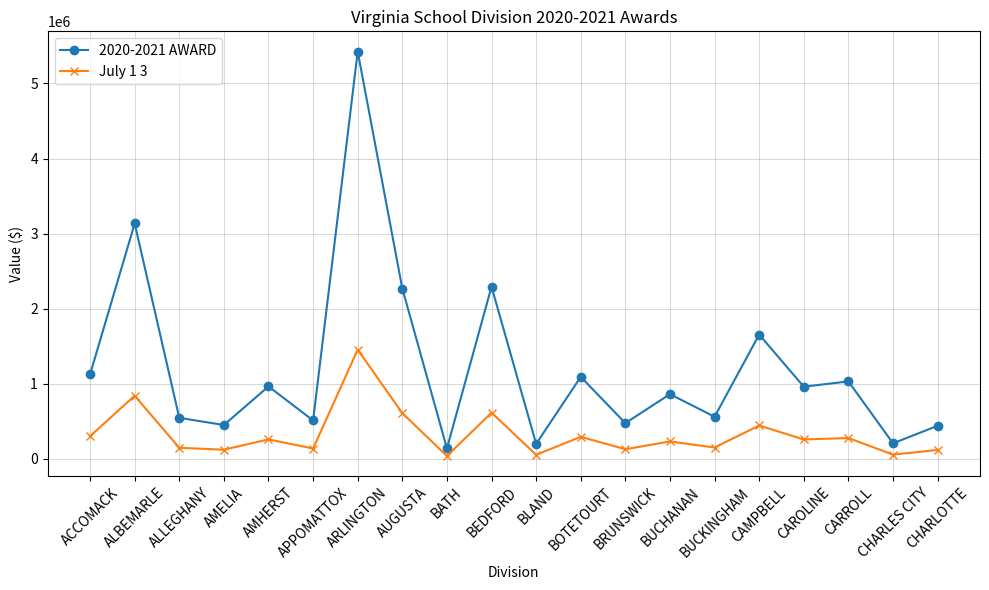

What are all the series names shown in the legend?

2020-2021 AWARD, July 1 3